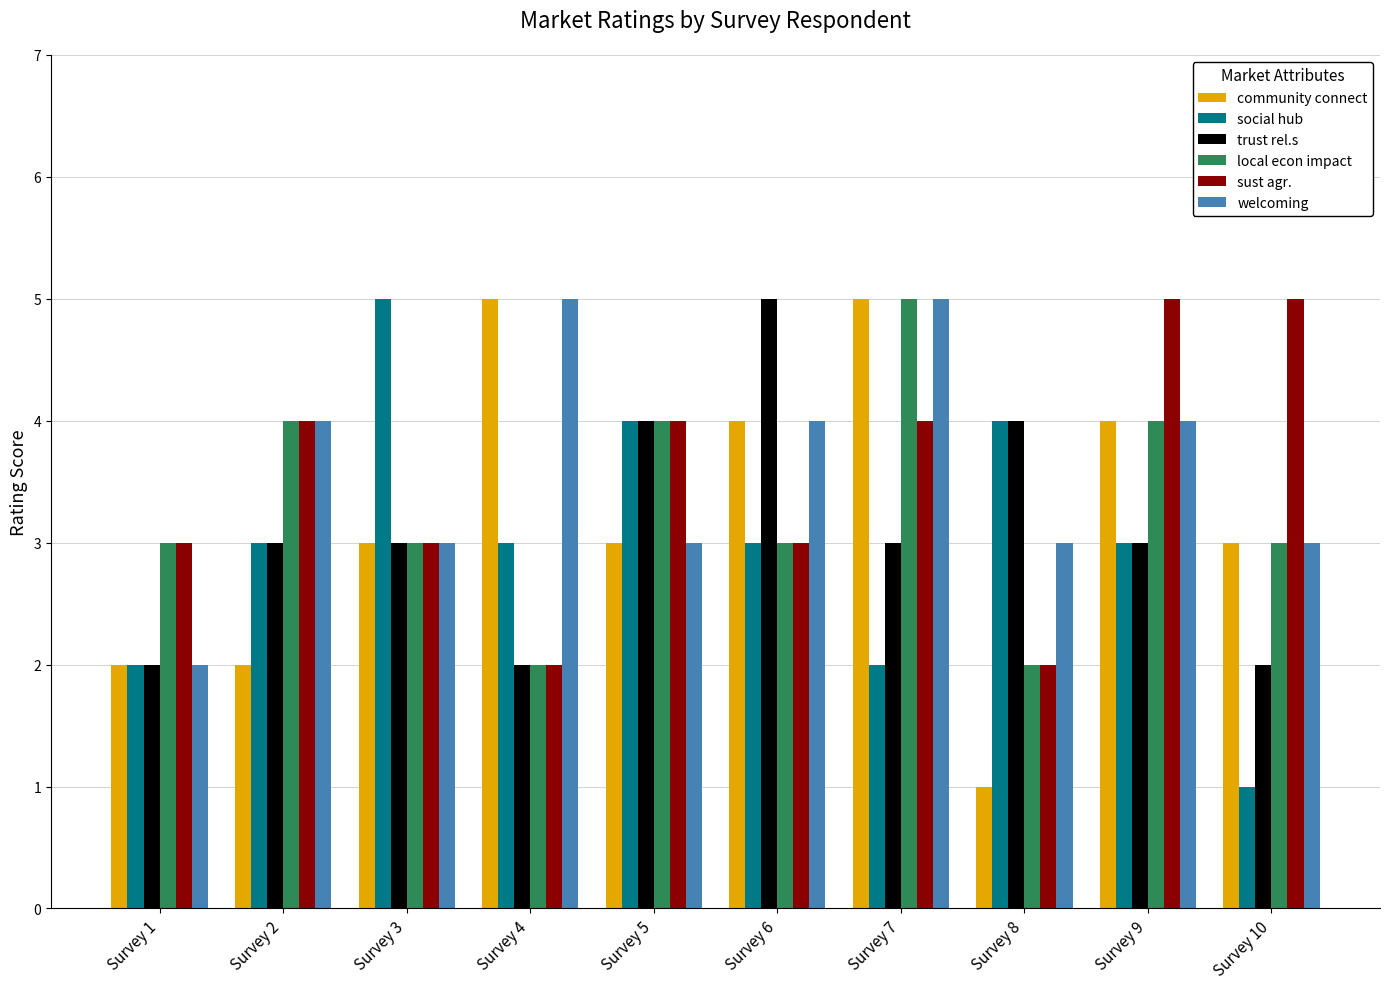

Count the sust agr. values in the range 3 to 4.

6